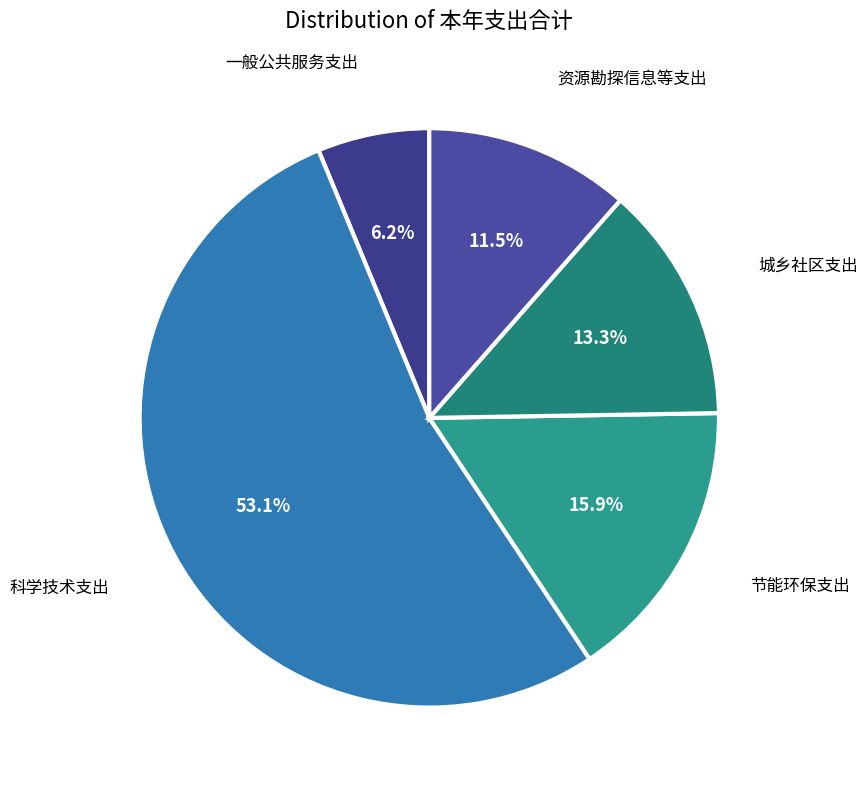

Is there any slice that represents more than half of the pie?

Yes